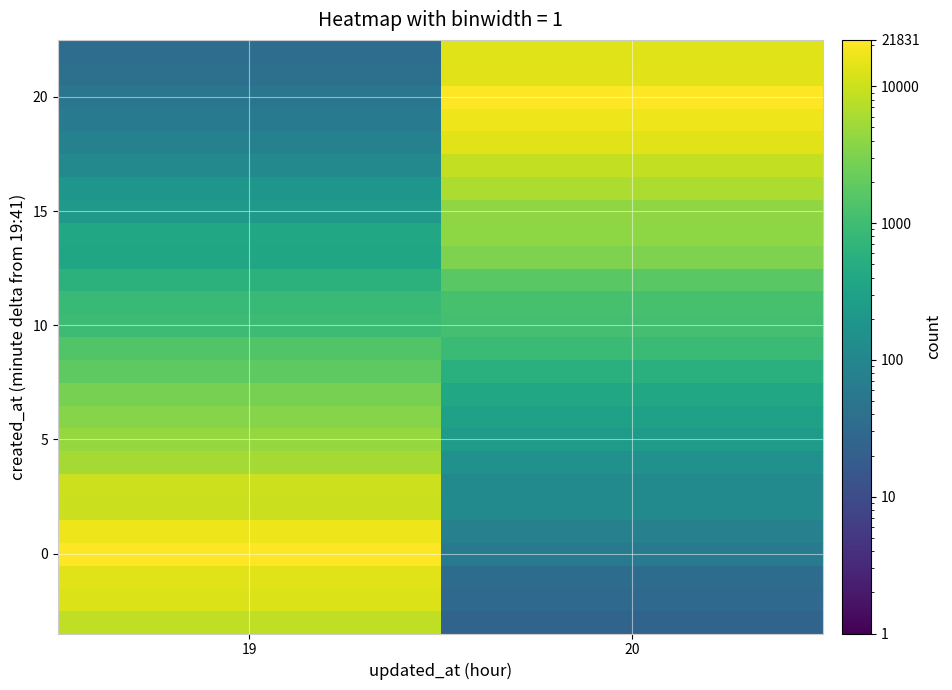

At which category is the sum across all series the highest?

19